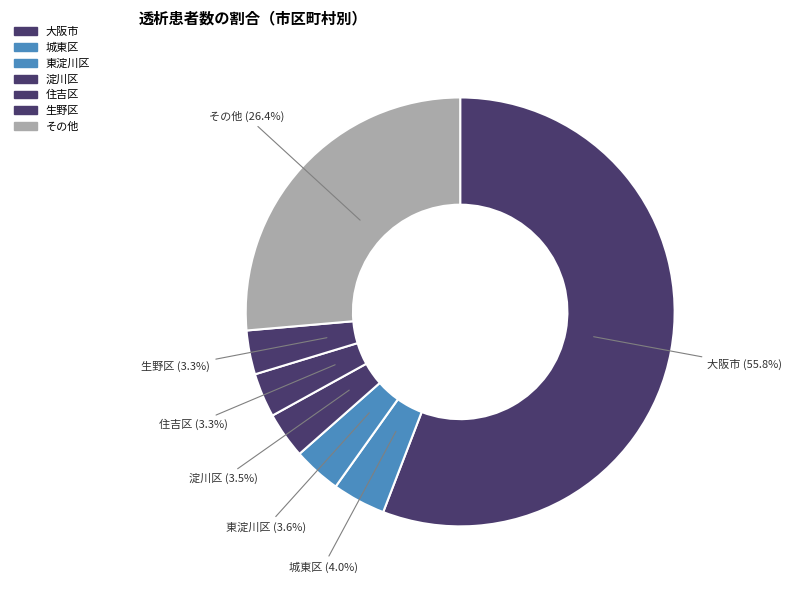

Count the number of slices in the pie.

7